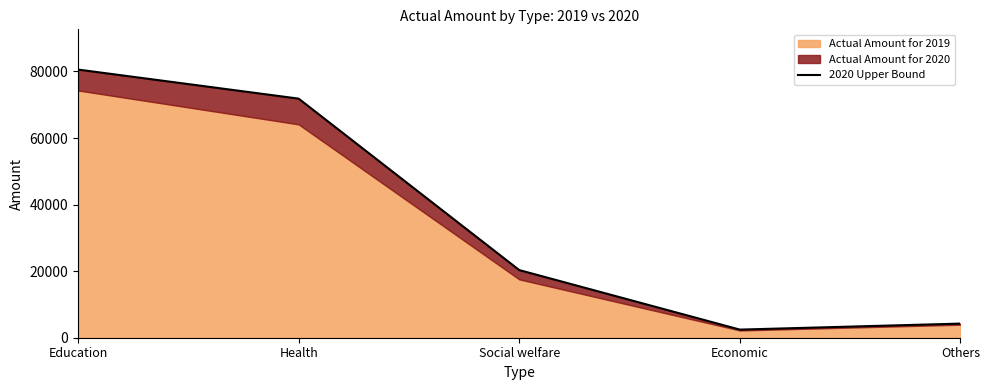

What is the value of the 4th point from the left?

2439